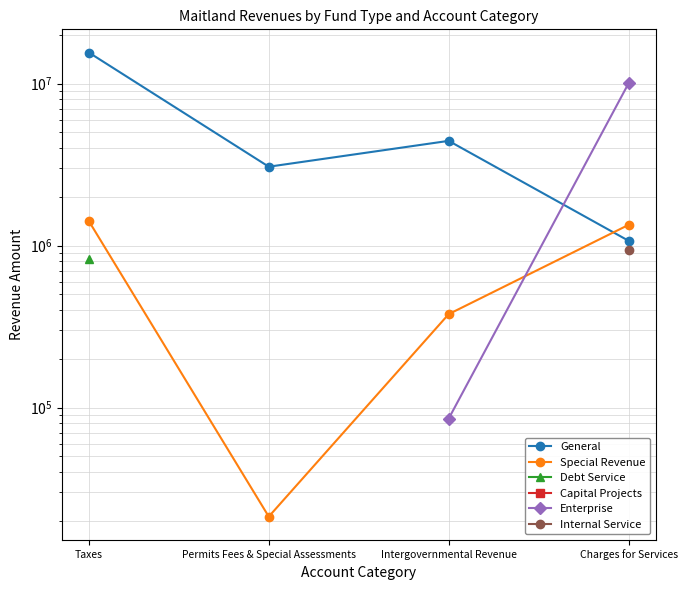

True or false: General and Debt Service cross at least once.

False